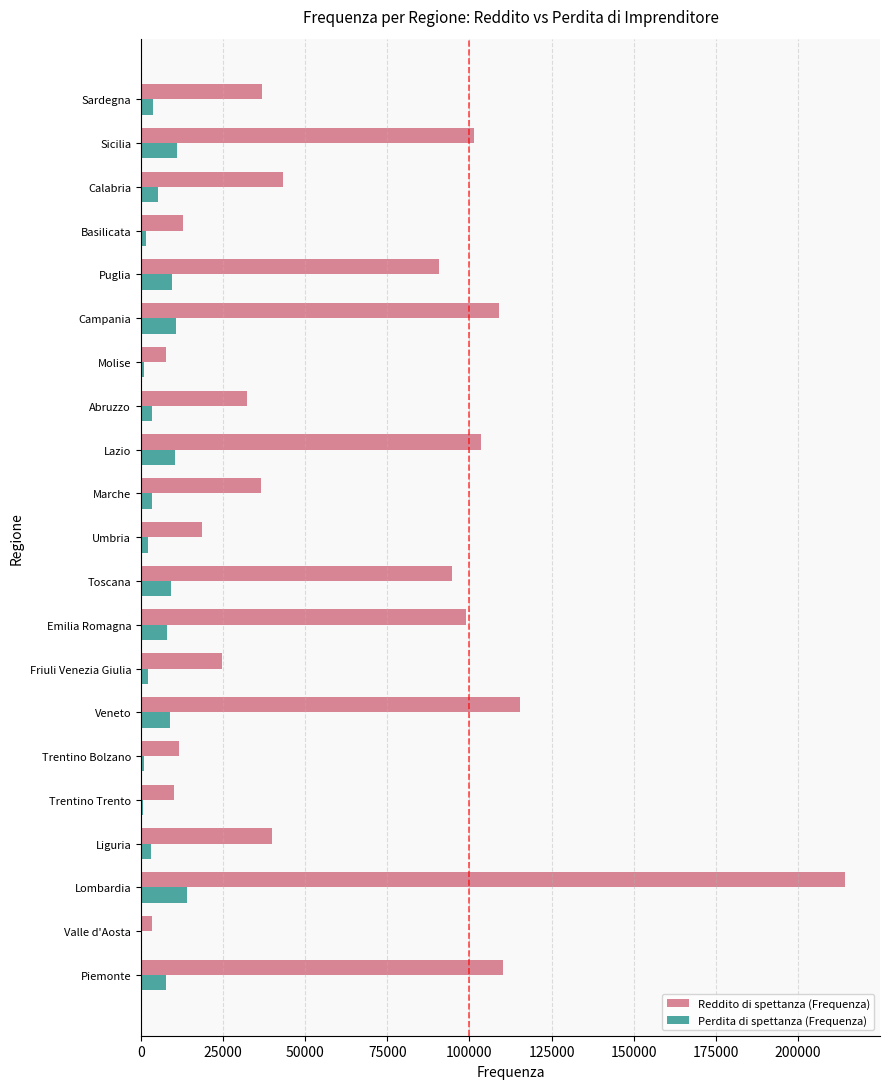

Which series has the largest total across all categories?

Reddito di spettanza (Frequenza)